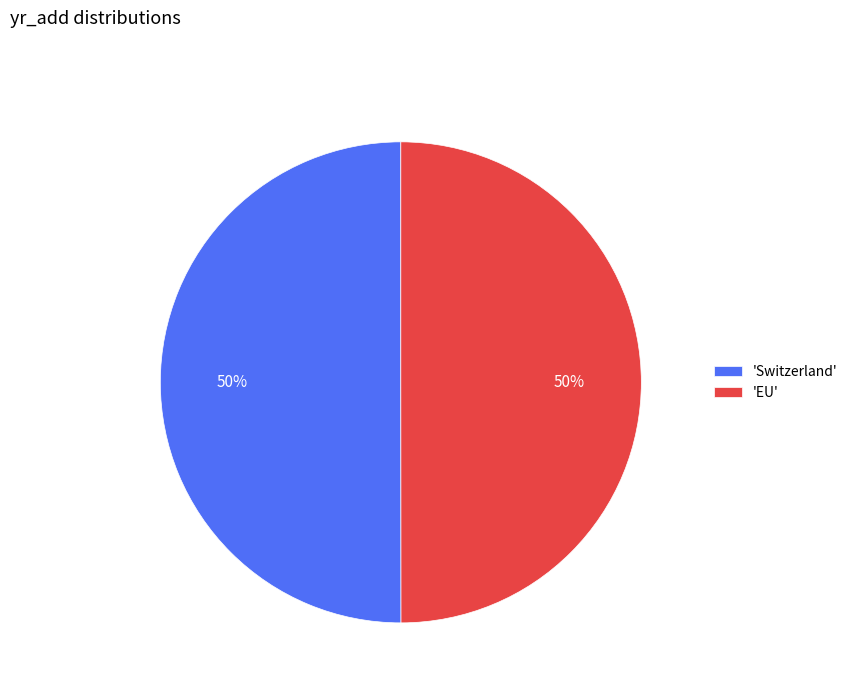

Approximately how many times larger is the value at 'Switzerland' compared to 'EU'?

1.0